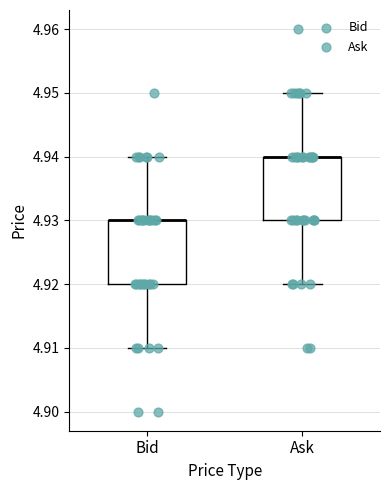

Reading left to right, read every box against the y-axis: the position of its median line, the range the box covers, and the ends of its whiskers. The values are not printed on the chart, so give them approximately, as read against the axis.

Bid: median 4.93 (drawn on the box's upper edge), box 4.92 to 4.93, whiskers 4.91 to 4.94
Ask: median 4.94 (drawn on the box's upper edge), box 4.93 to 4.94, whiskers 4.92 to 4.95